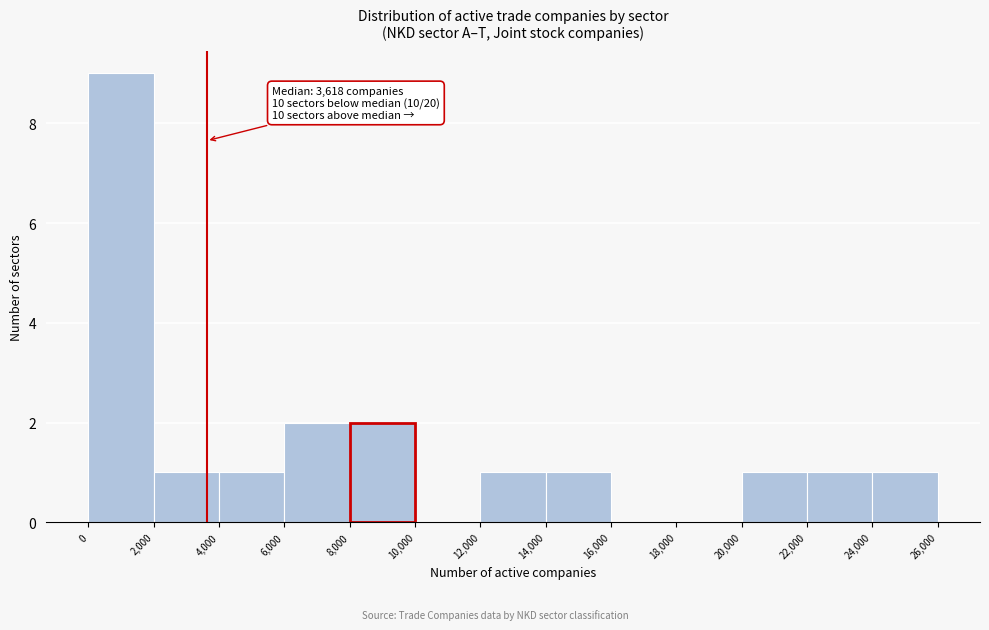

Over which range of the x-axis is the bar tallest?

0 to 2,000